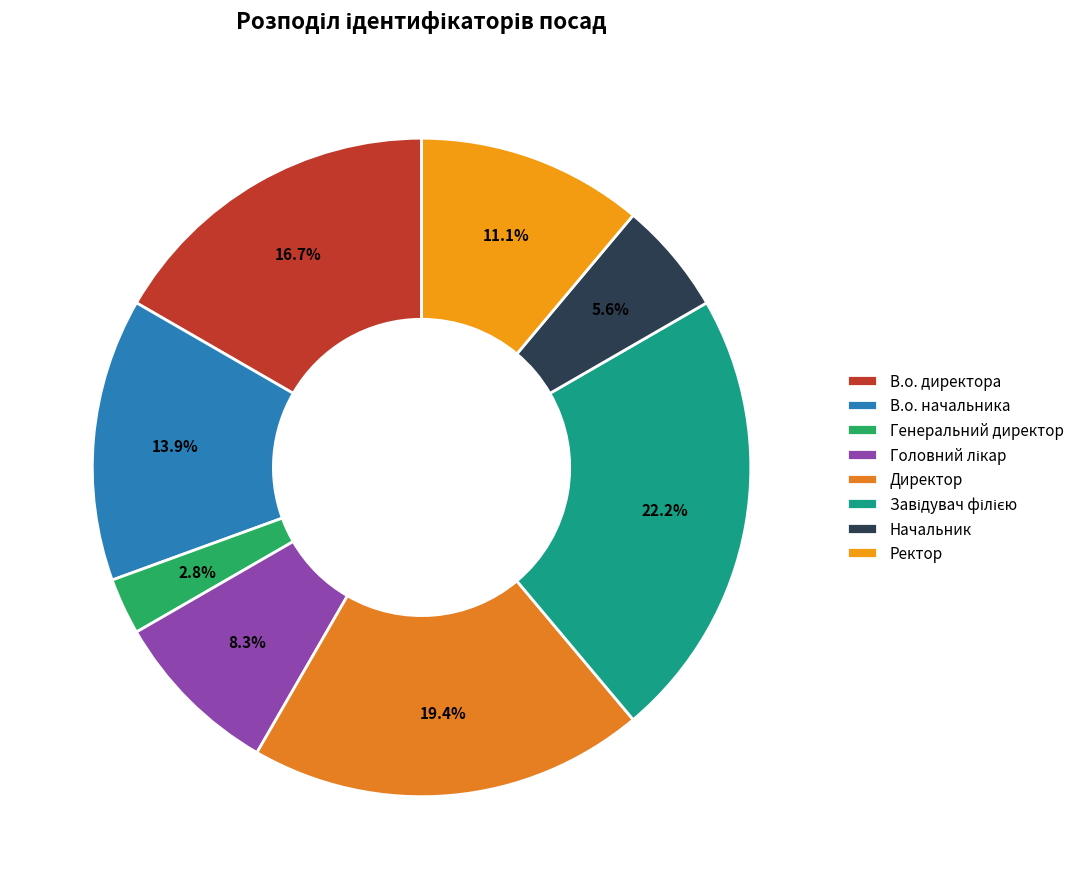

Which slice is the smallest?

Генеральний директор